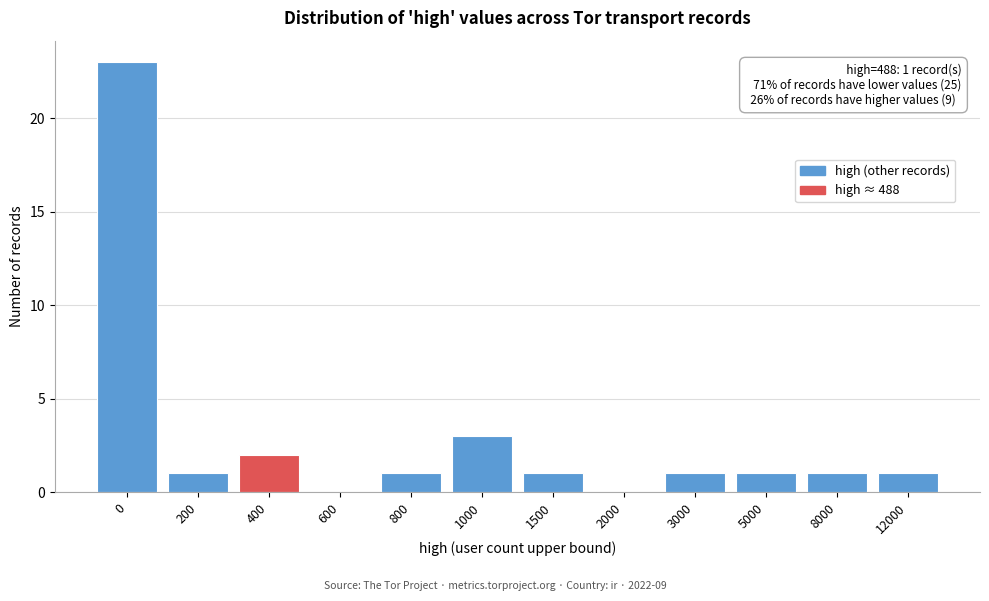

Reading left to right, list all the values displayed in this chart.

0=23	200=1	400=2	600=0	800=1	1000=3	1500=1	2000=0	3000=1	5000=1	8000=1	12000=1